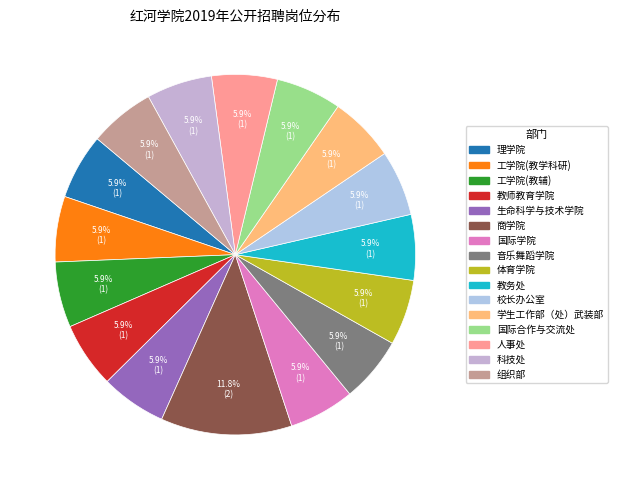

What percentage is the 体育学院 slice, to the nearest percent?

6%